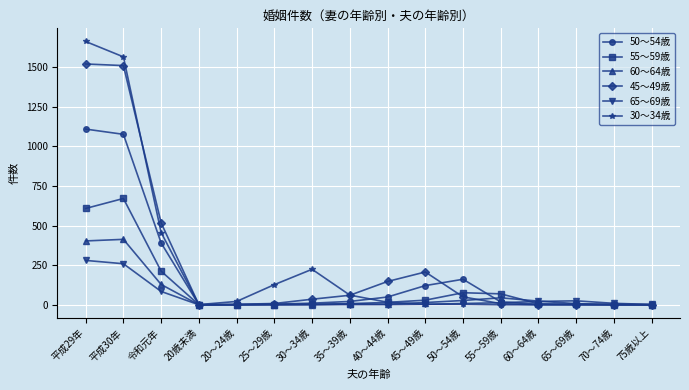

What is the approximate value of 30～34歳 at 45～49歳?

3